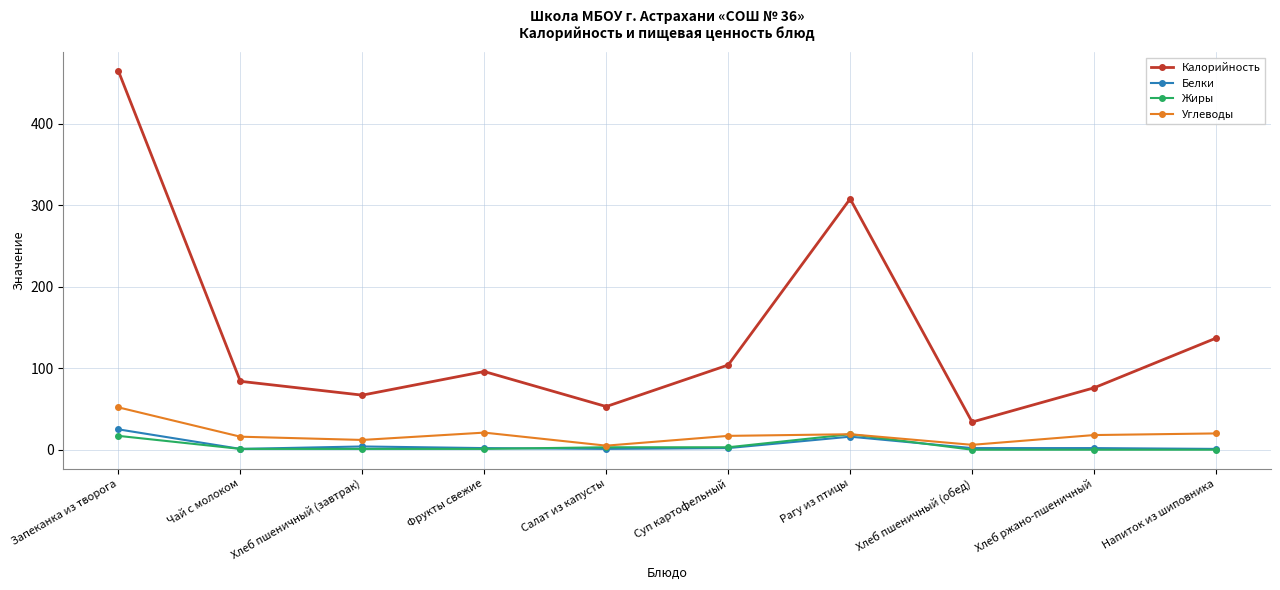

Read the Белки value at Хлеб пшеничный (завтрак), to the nearest 5.

5